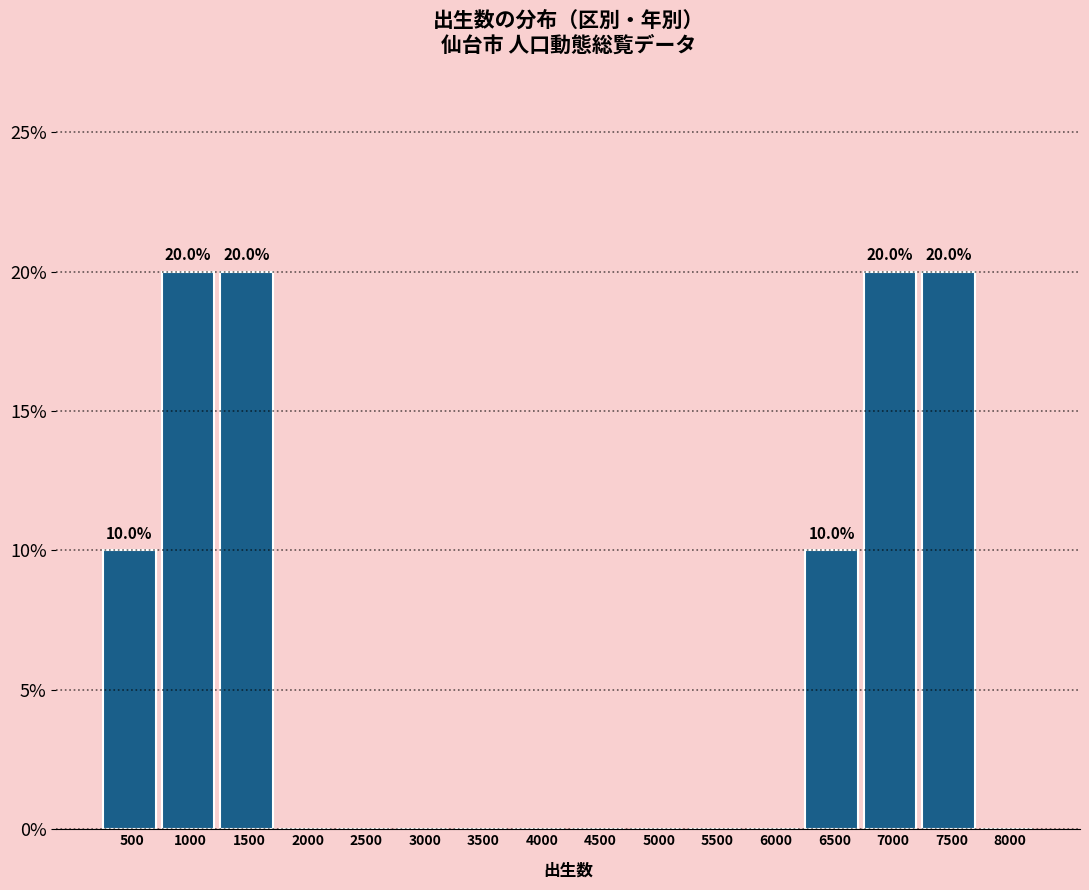

Reading left to right, extract all data points from this chart.

500=10	1000=20	1500=20	2000=0	2500=0	3000=0	3500=0	4000=0	4500=0	5000=0	5500=0	6000=0	6500=10	7000=20	7500=20	8000=0